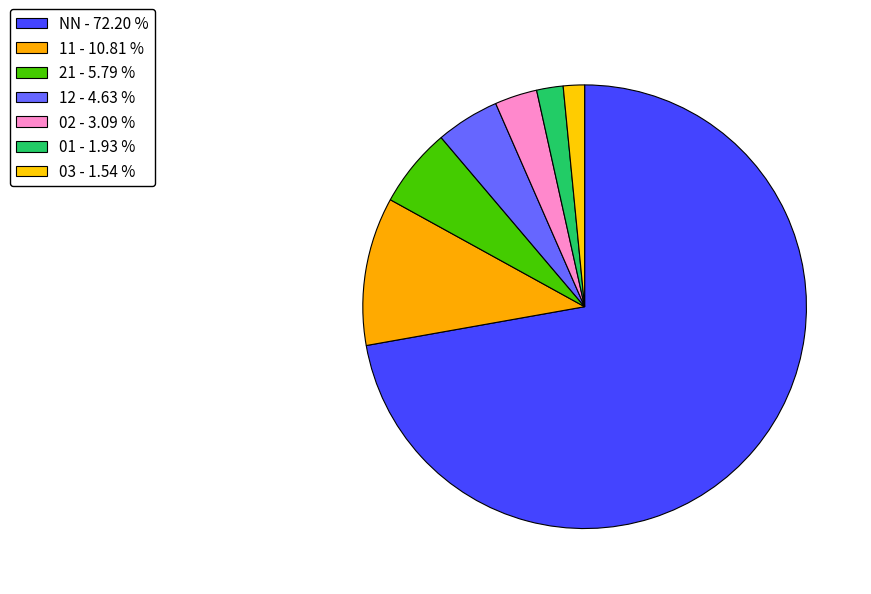

Rank the categories by value from lowest to highest.

03, 01, 02, 12, 21, 11, NN